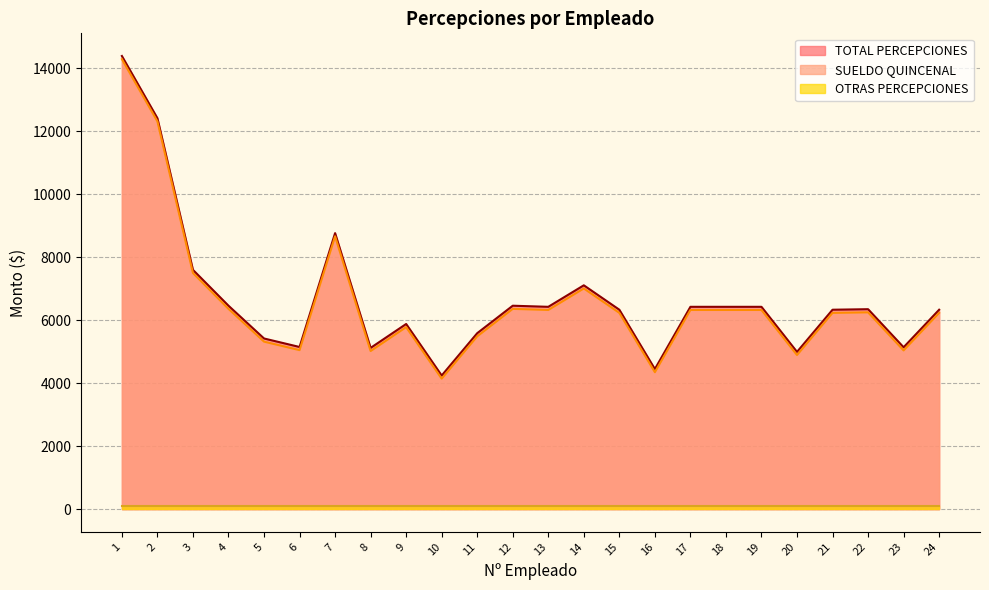

Where does the TOTAL PERCEPCIONES series first go above 6248?

1